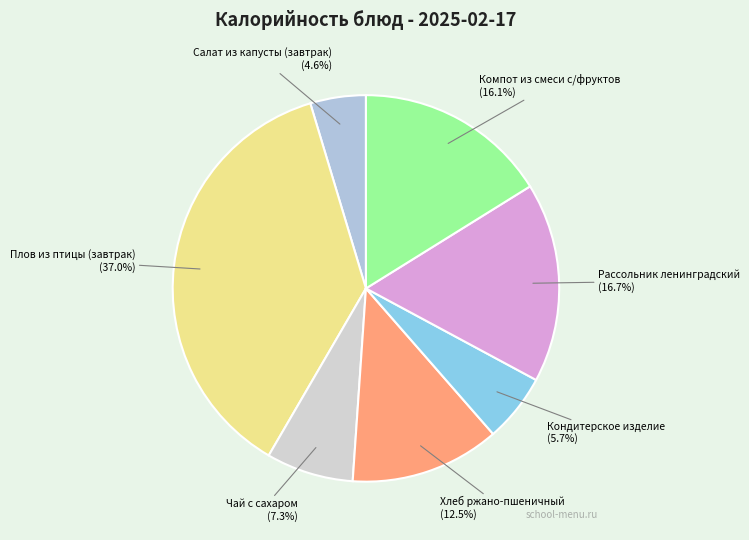

Which category has the biggest portion of the pie?

Плов из птицы (завтрак)